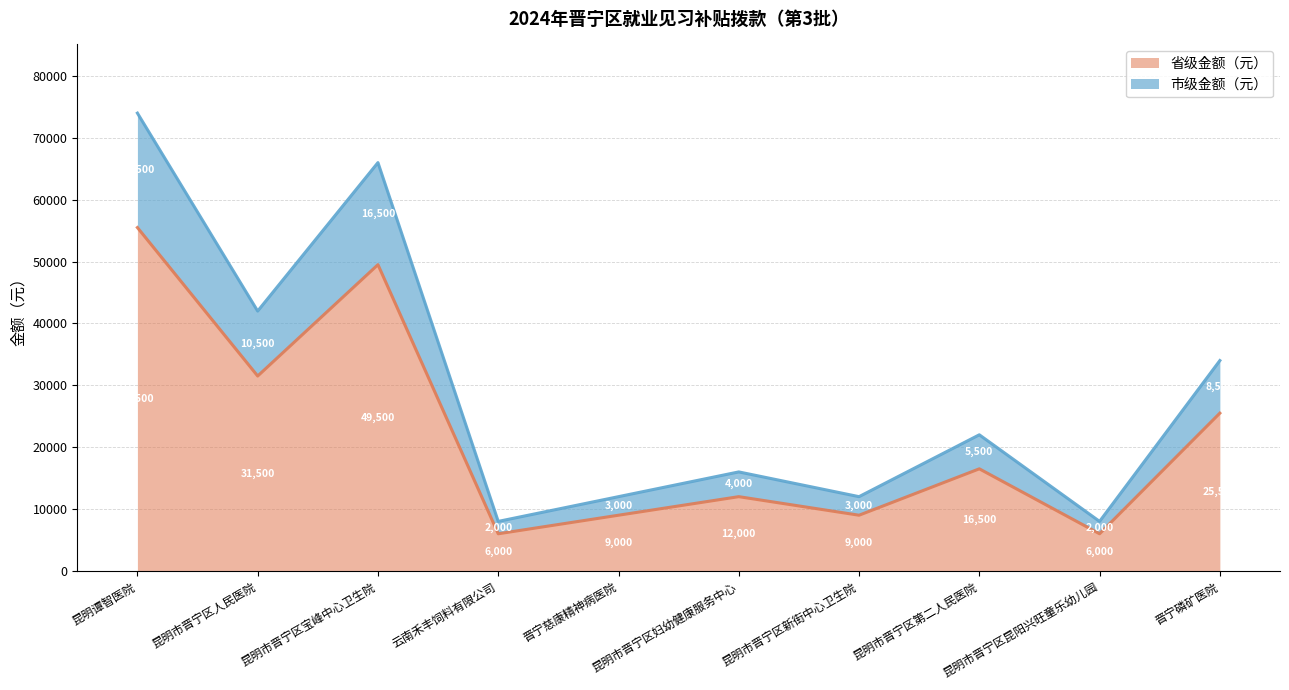

What is the sum of the 省级金额（元） values at 云南禾丰饲料有限公司 and 晋宁磷矿医院?

31500